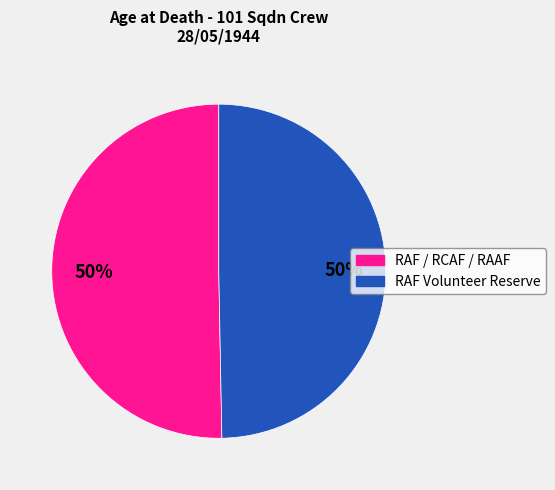

To the nearest percent, what is the average slice percentage?

50%